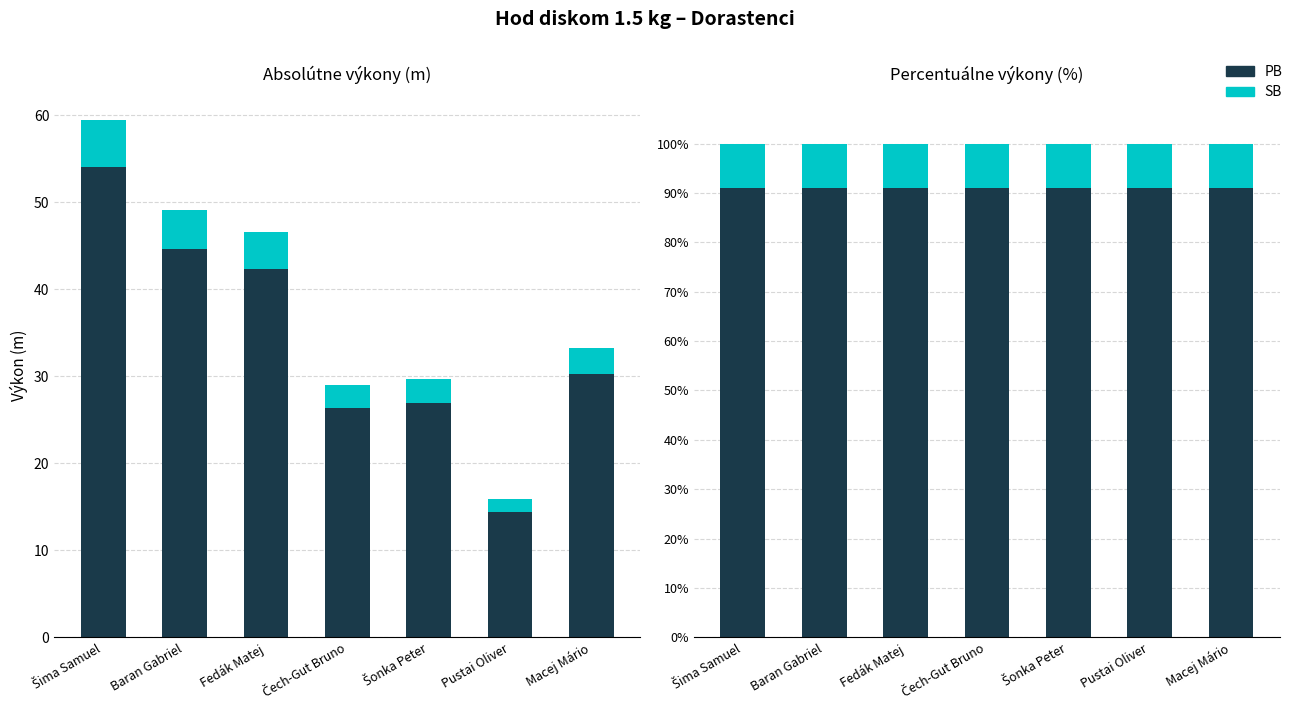

At which category is the sum across all series the highest?

Baran Gabriel